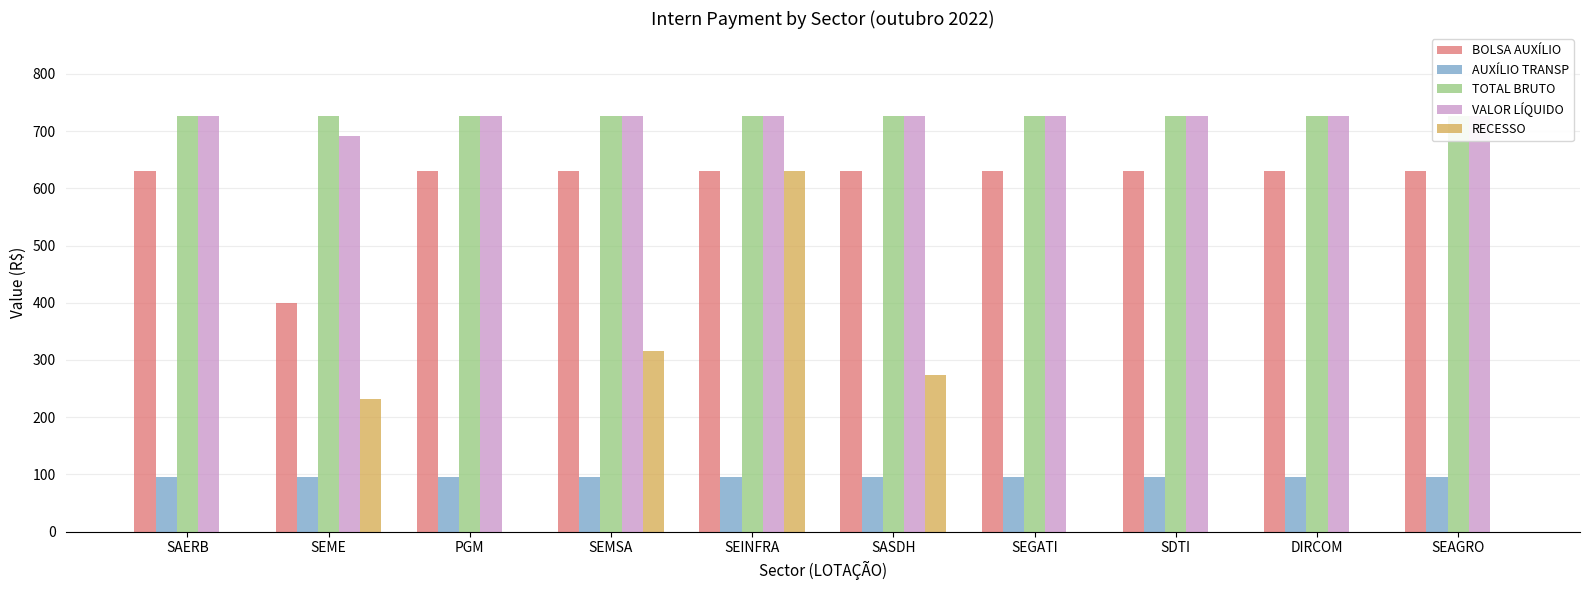

What is the spread (max minus min) of values at SEGATI?

726